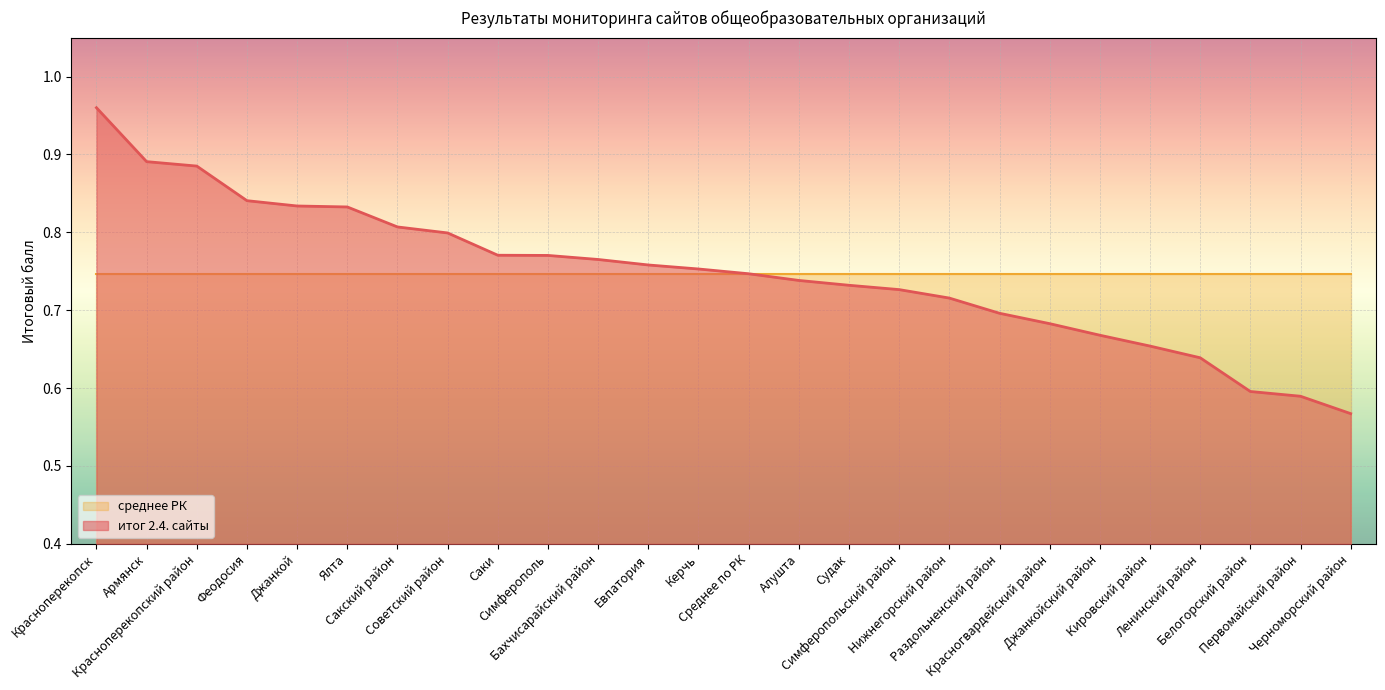

The value at Симферополь is 1.2. True or false?

False